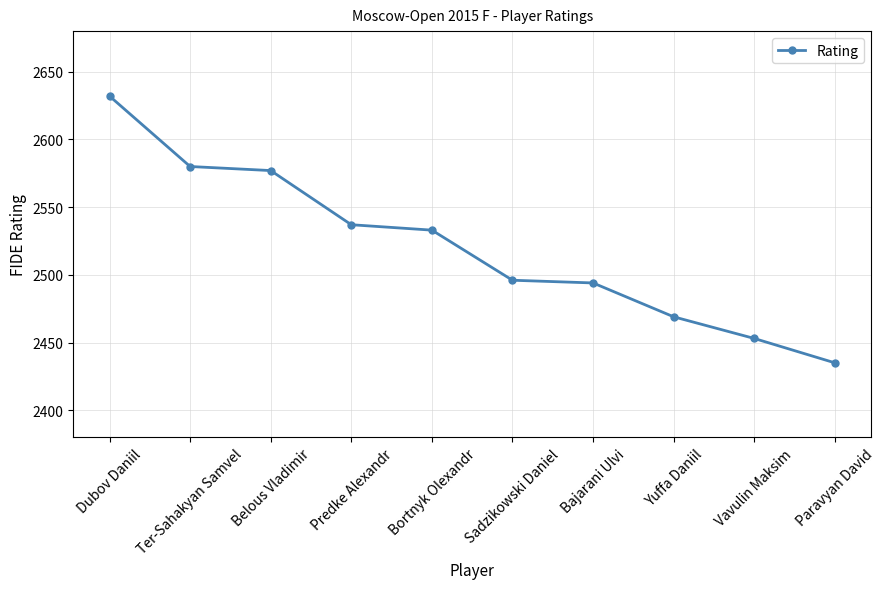

What is the average value?

2521